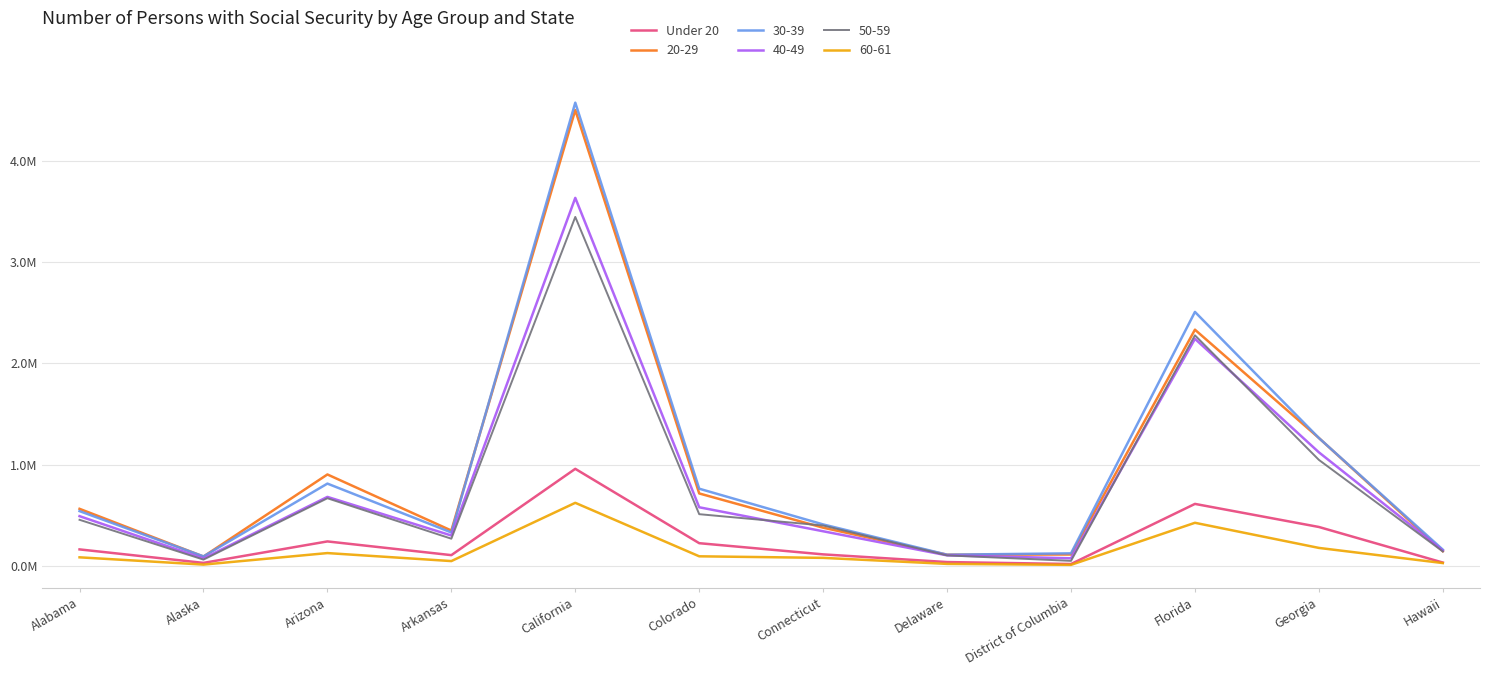

What is the minimum value shown in the chart?

17620